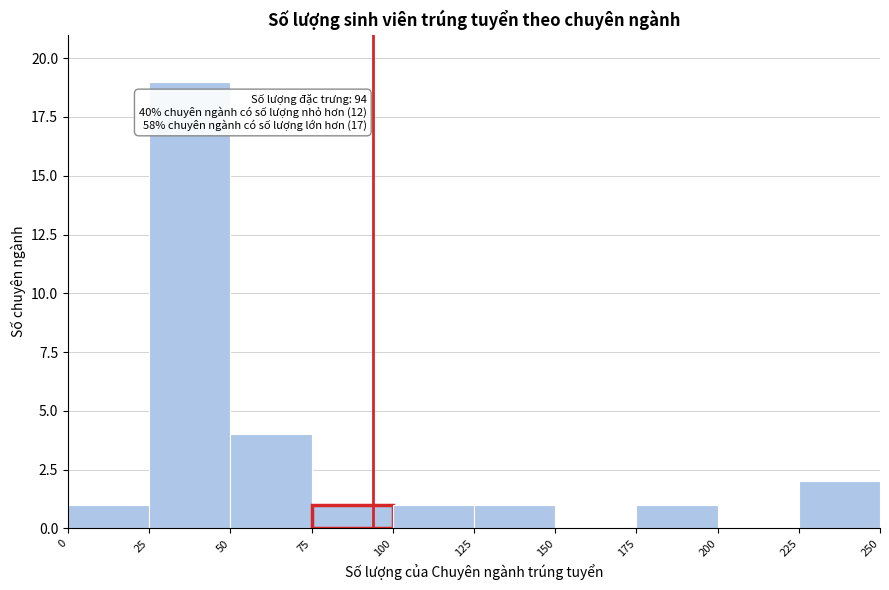

Over which range of the x-axis is the bar tallest?

25 to 50